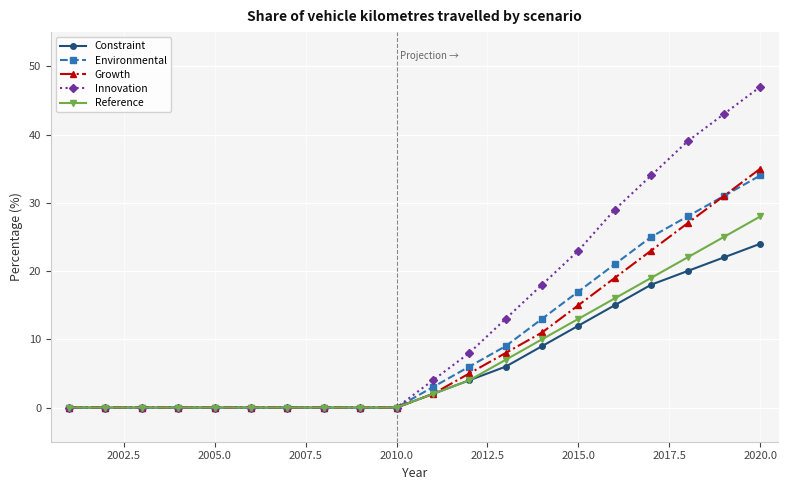

Which series has the largest total across all categories?

Innovation